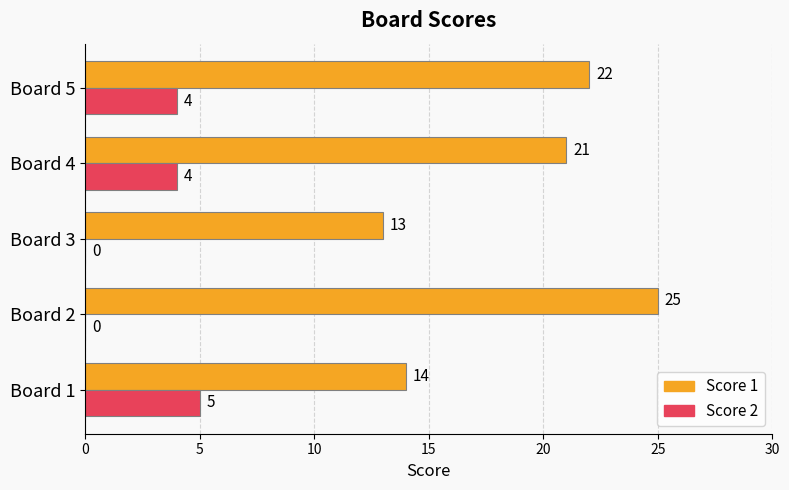

What is the sum of the Score 2 values at Board 1 and Board 2?

5